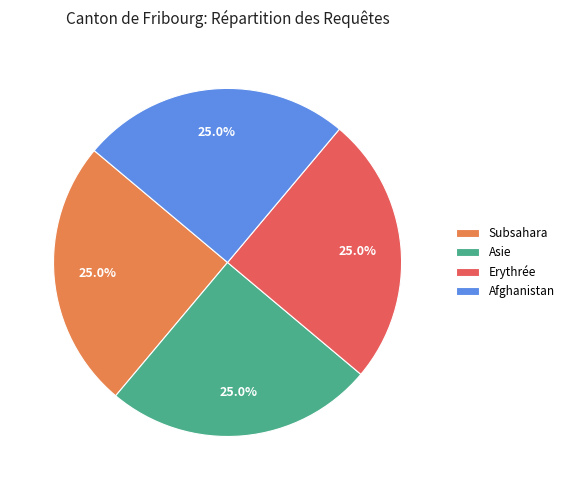

Does any single category account for the majority?

No